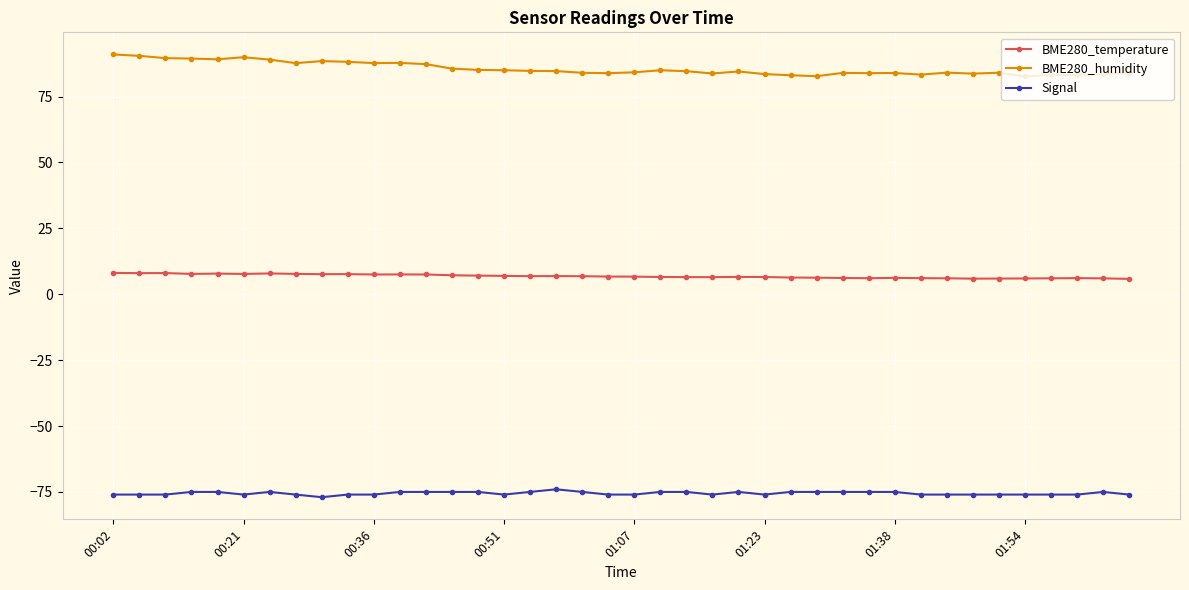

Does the chart display data point markers on the line(s)?

Yes